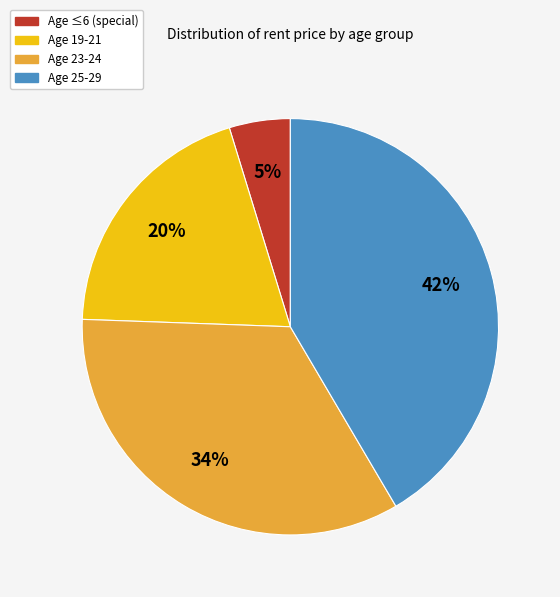

To the nearest percent, what is the average slice percentage?

25%